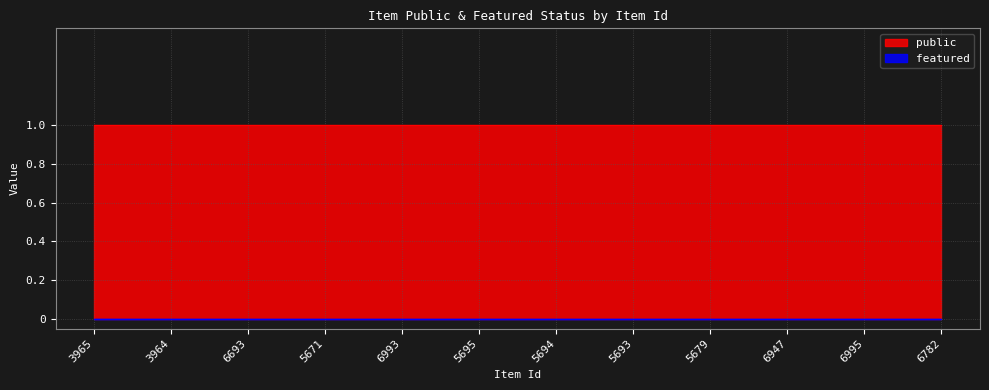

Rank the categories by public value from highest to lowest.

3965, 3964, 6693, 5671, 6993, 5695, 5694, 5693, 5679, 6947, 6995, 6782